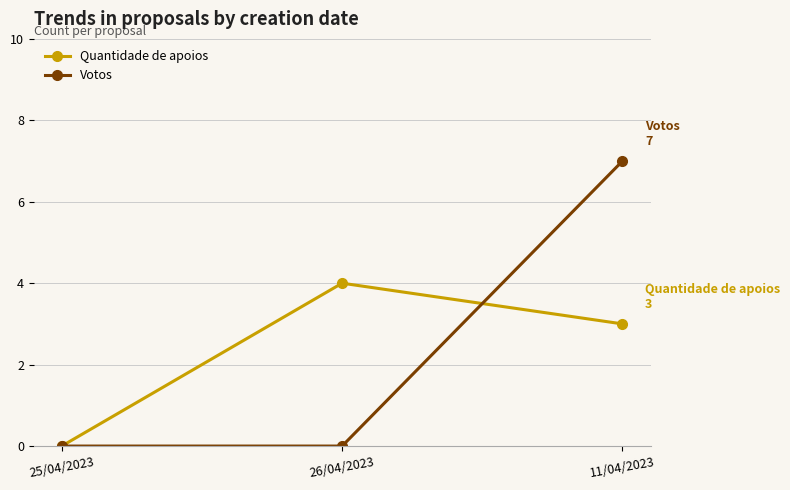

Reading right to left, list all the values displayed in this chart.

Quantidade de apoios: 3	4	0
Votos: 7	0	0